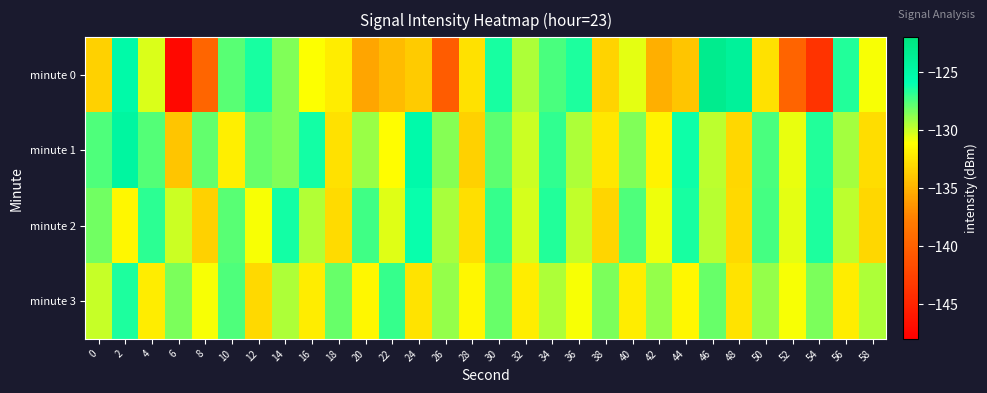

Reading left to right, extract all data points from this chart.

minute 0: 0=-133.5	2=-125.2	4=-130.4	6=-147.2	8=-139.7	10=-127.7	12=-126.4	14=-128.5	16=-131.1	18=-132.0	20=-135.7	22=-134.5	24=-133.8	26=-140.5	28=-132.6	30=-126.5	32=-129.5	34=-127.4	36=-126.6	38=-133.3	40=-130.6	42=-135.2	44=-134.0	46=-123.2	48=-124.1	50=-132.6	52=-139.9	54=-143.8	56=-126.6	58=-130.9
minute 1: 0=-127.5	2=-124.6	4=-127.6	6=-134.0	8=-127.9	10=-131.9	12=-128.0	14=-128.6	16=-126.3	18=-132.6	20=-129.1	22=-131.2	24=-125.3	26=-128.7	28=-133.4	30=-127.8	32=-130.1	34=-126.9	36=-129.5	38=-132.3	40=-128.6	42=-131.7	44=-126.2	46=-129.8	48=-133.1	50=-127.4	52=-130.7	54=-126.6	56=-129.3	58=-132.8
minute 2: 0=-128.2	2=-131.5	4=-126.8	6=-130.1	8=-133.4	10=-127.7	12=-131.0	14=-126.3	16=-129.6	18=-132.9	20=-127.2	22=-130.5	24=-126.1	26=-129.4	28=-132.7	30=-127.0	32=-130.3	34=-126.6	36=-129.9	38=-133.2	40=-127.5	42=-130.8	44=-126.4	46=-129.7	48=-133.0	50=-127.3	52=-130.6	54=-126.5	56=-129.8	58=-133.1
minute 3: 0=-130.0	2=-126.5	4=-132.0	6=-128.5	8=-131.0	10=-127.5	12=-133.0	14=-129.5	16=-132.0	18=-128.0	20=-131.5	22=-127.0	24=-132.5	26=-129.0	28=-131.5	30=-128.0	32=-132.0	34=-129.5	36=-131.0	38=-128.5	40=-132.0	42=-129.0	44=-131.5	46=-128.0	48=-132.5	50=-129.0	52=-131.0	54=-128.5	56=-132.0	58=-129.5